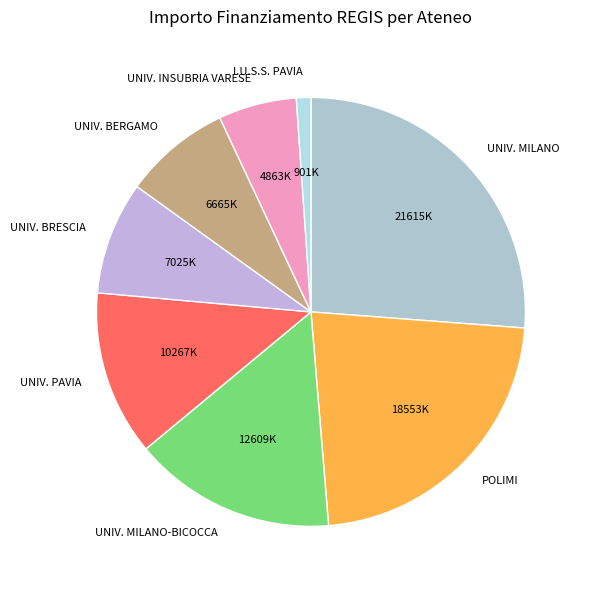

How many segments does this pie chart have?

8